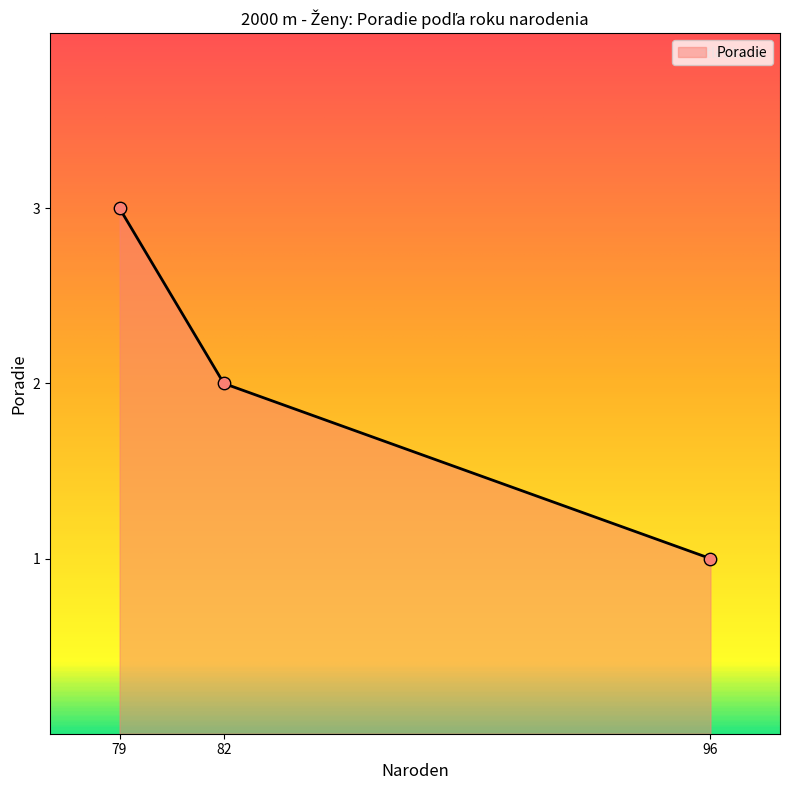

What is the ratio of the value at 96 to the value at 82?

0.5